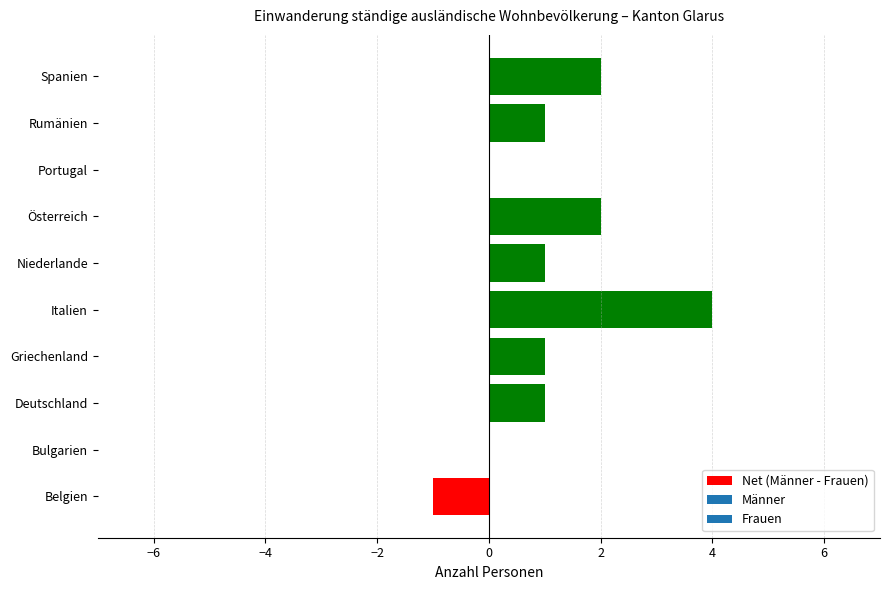

Does the chart contain stacked bars?

No